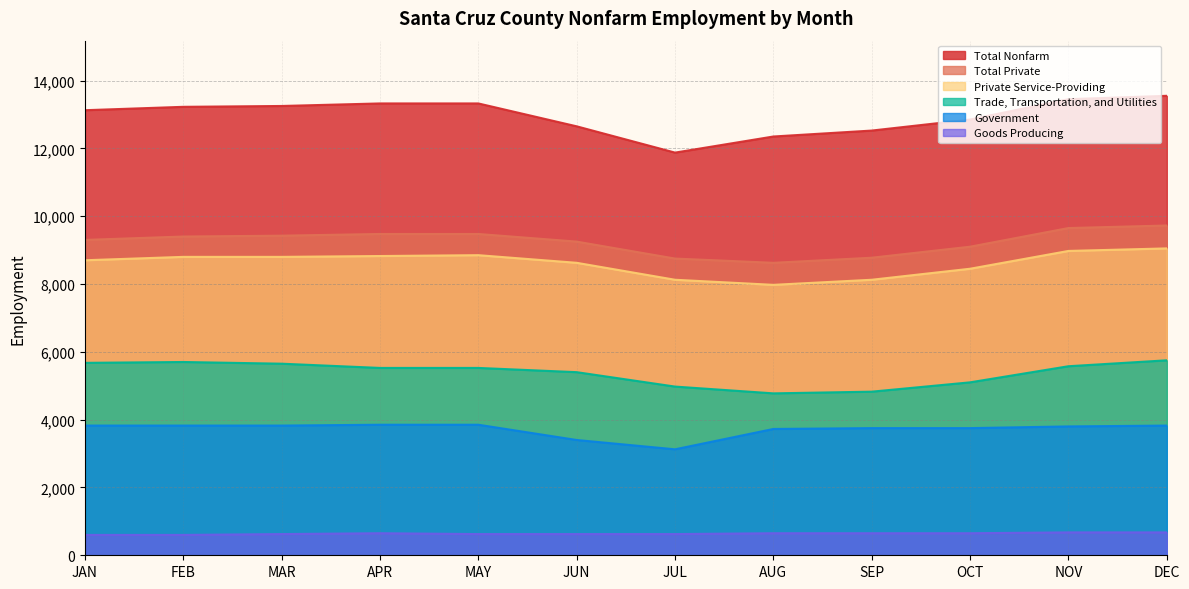

Reading right to left, what are all the values shown in this chart?

Total Nonfarm: 13550	13450	12850	12525	12350	11875	12650	13325	13325	13250	13225	13125
Total Private: 9725	9650	9100	8775	8625	8750	9250	9475	9475	9425	9400	9300
Goods Producing: 675	675	650	650	650	625	625	625	650	625	600	600
Private Service-Providing: 9050	8975	8450	8125	7975	8125	8625	8850	8825	8800	8800	8700
Government: 3825	3800	3750	3750	3725	3125	3400	3850	3850	3825	3825	3825
Trade, Transportation, and Utilities: 5750	5575	5100	4825	4775	4975	5400	5525	5525	5650	5700	5675